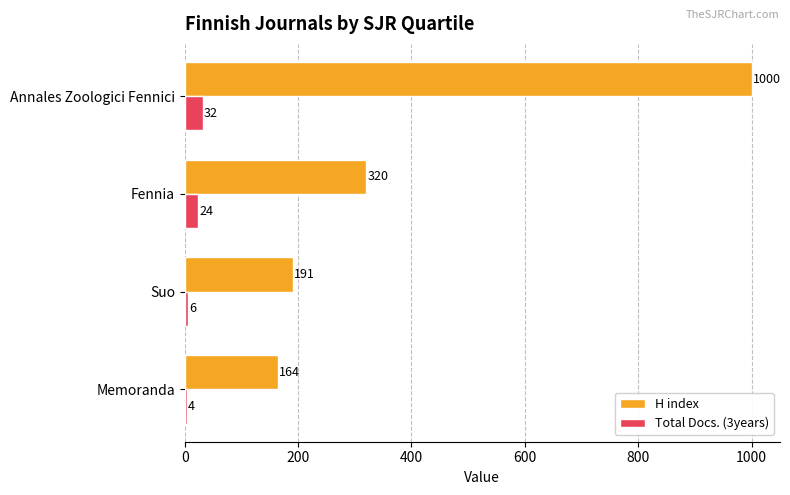

At how many categories does at least one series exceed 645?

1